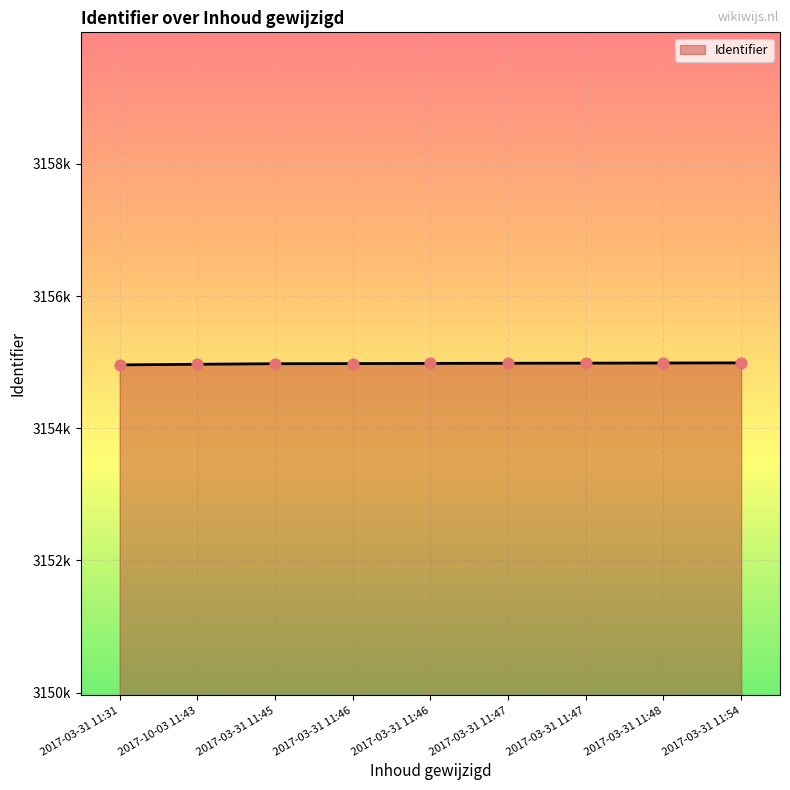

Approximately how many times larger is the value at 2017-03-31 11:46 compared to 2017-03-31 11:45?

1.0